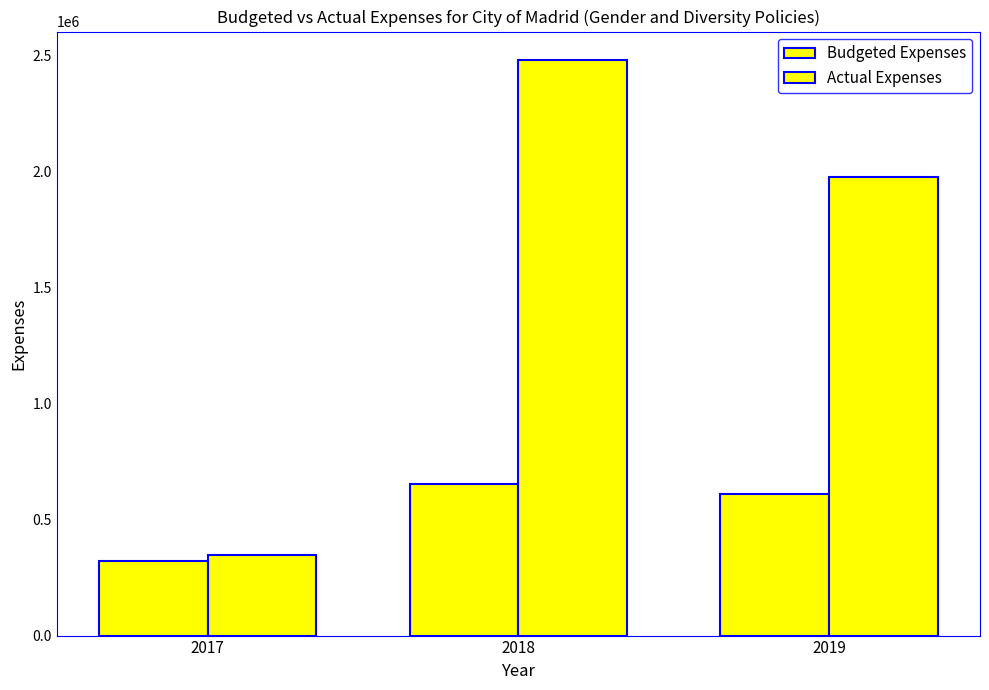

How many groups of bars are there?

3